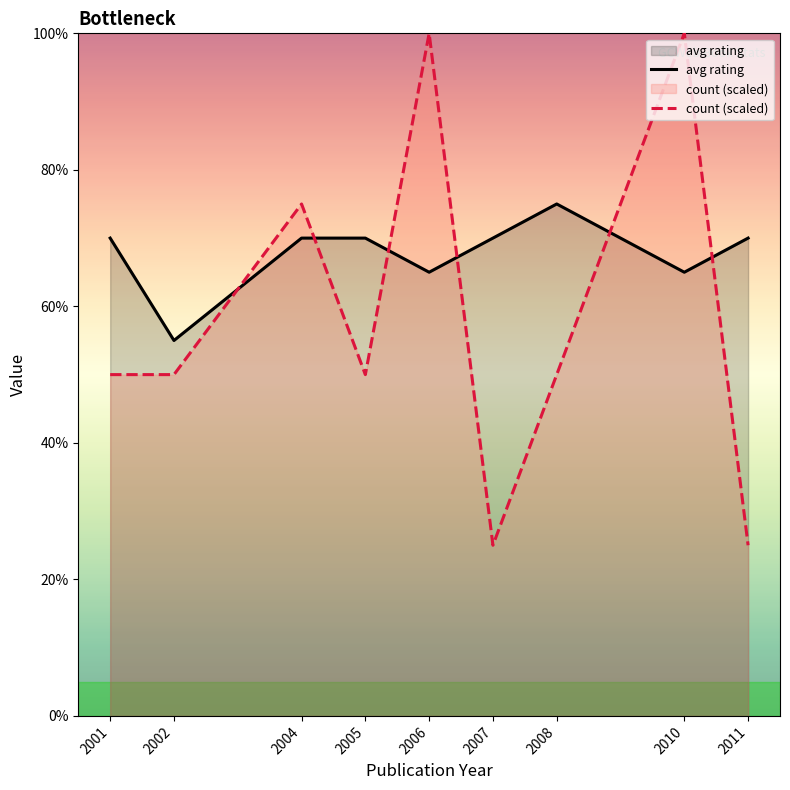

What is the approximate value of avg rating at 2011?

7.0